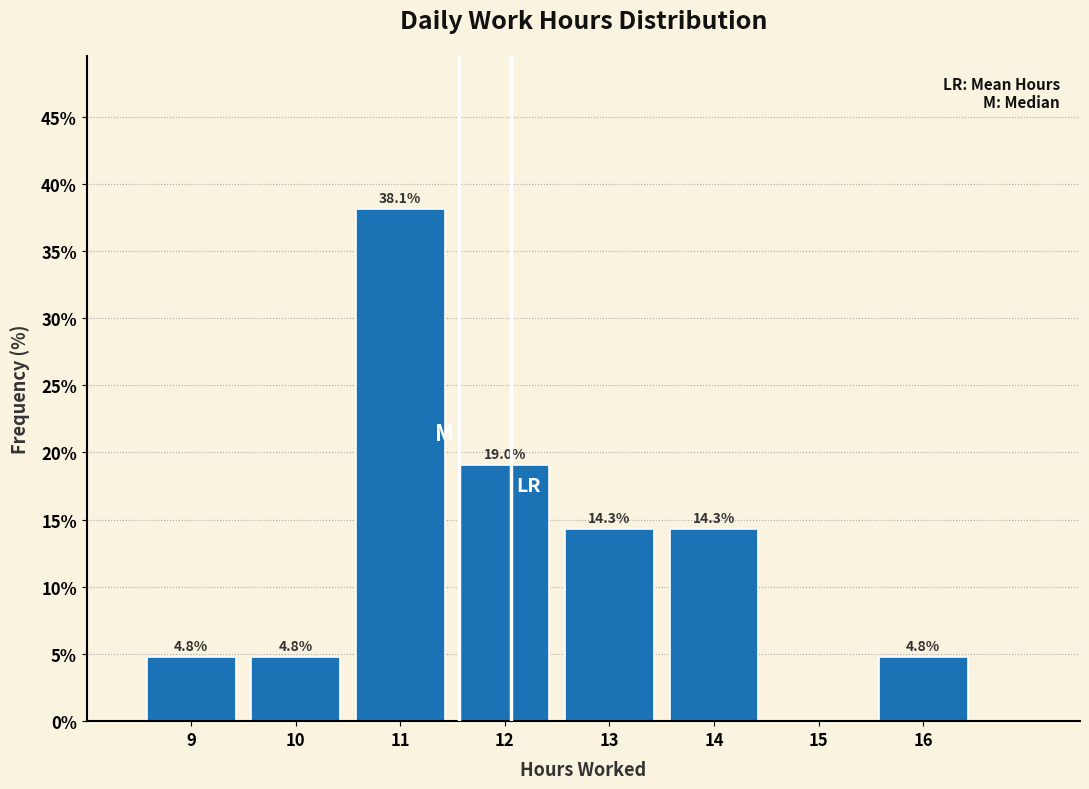

Over which range of the x-axis is the bar tallest?

10.5 to 11.5